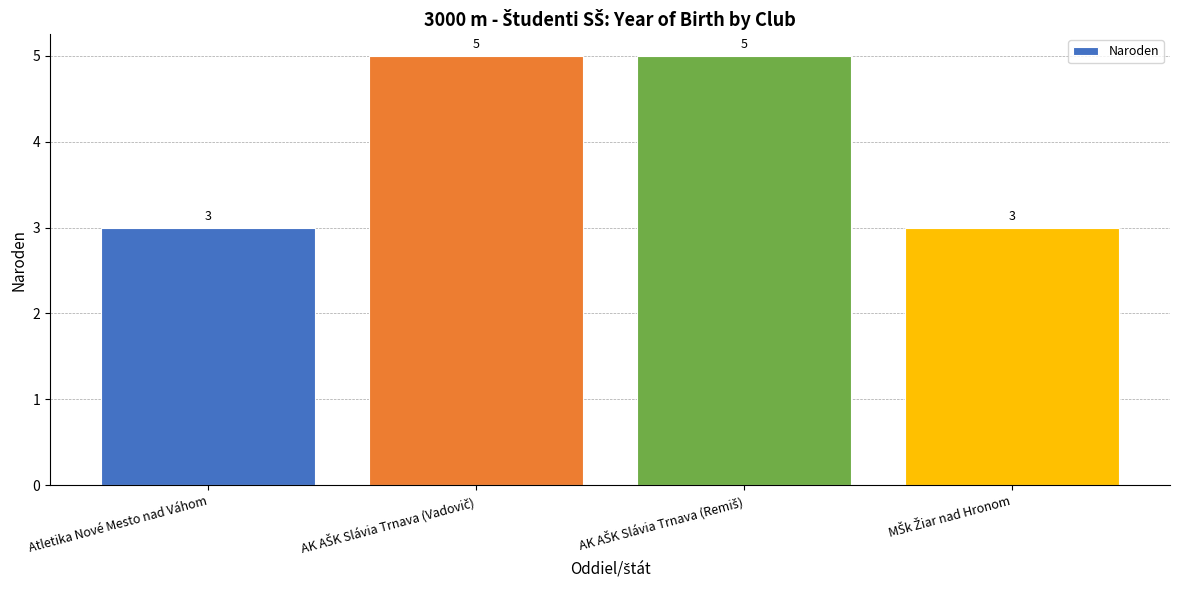

What is the smallest value displayed?

3